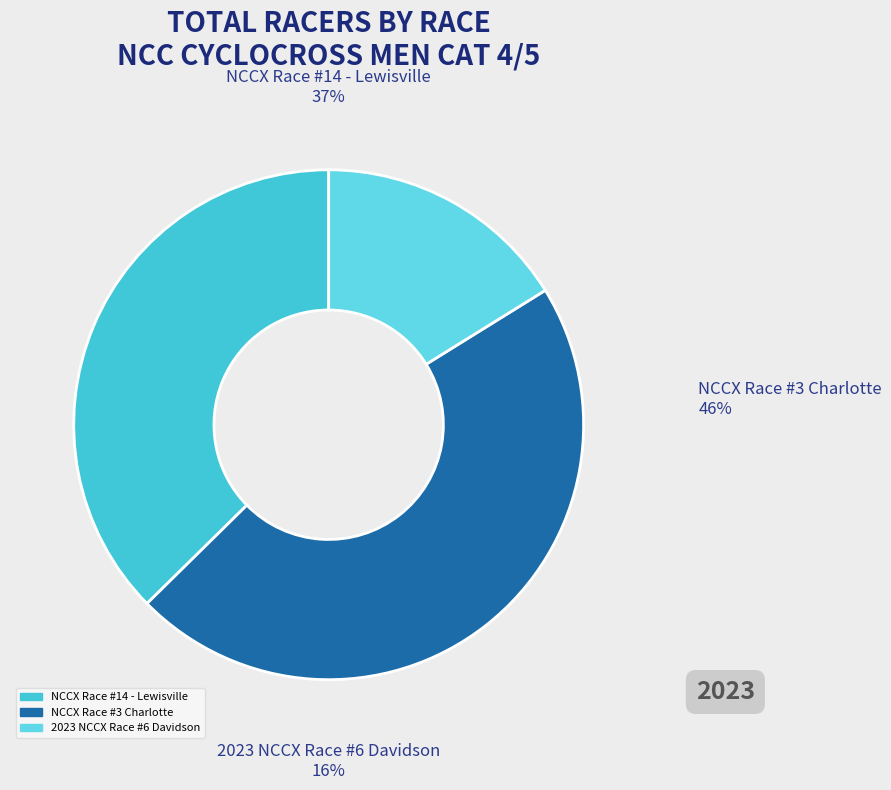

To the nearest percent, what portion does NCCX Race #3 Charlotte represent?

46%